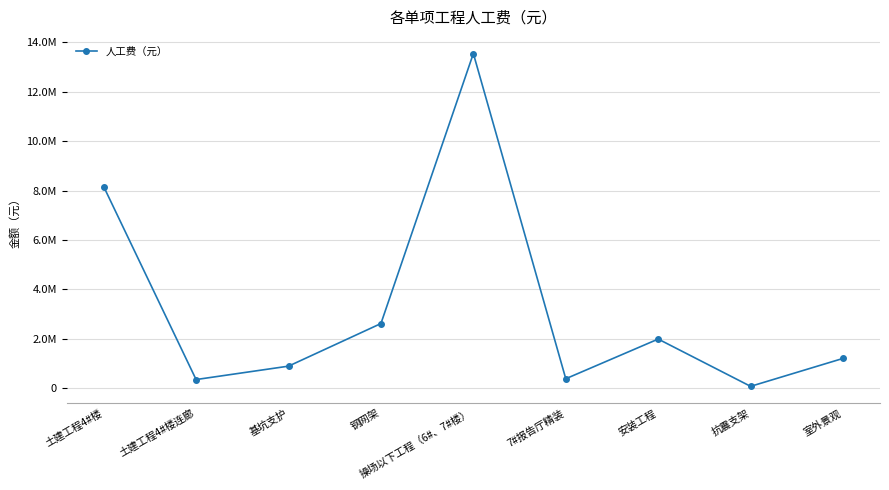

What is the average value?

3247029